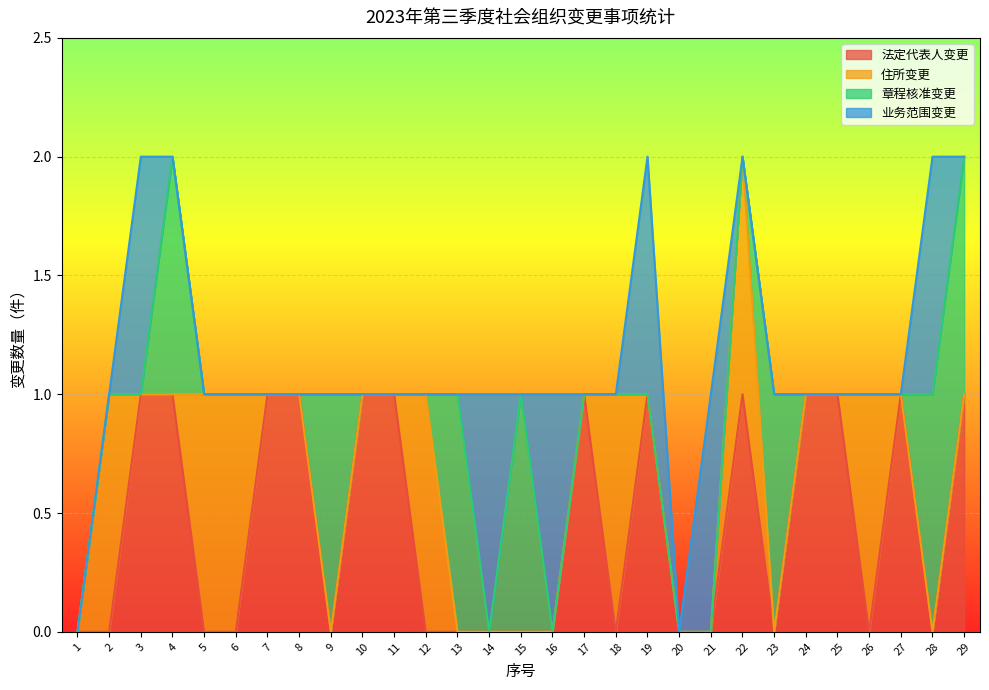

What is the maximum value for 章程核准变更?

1